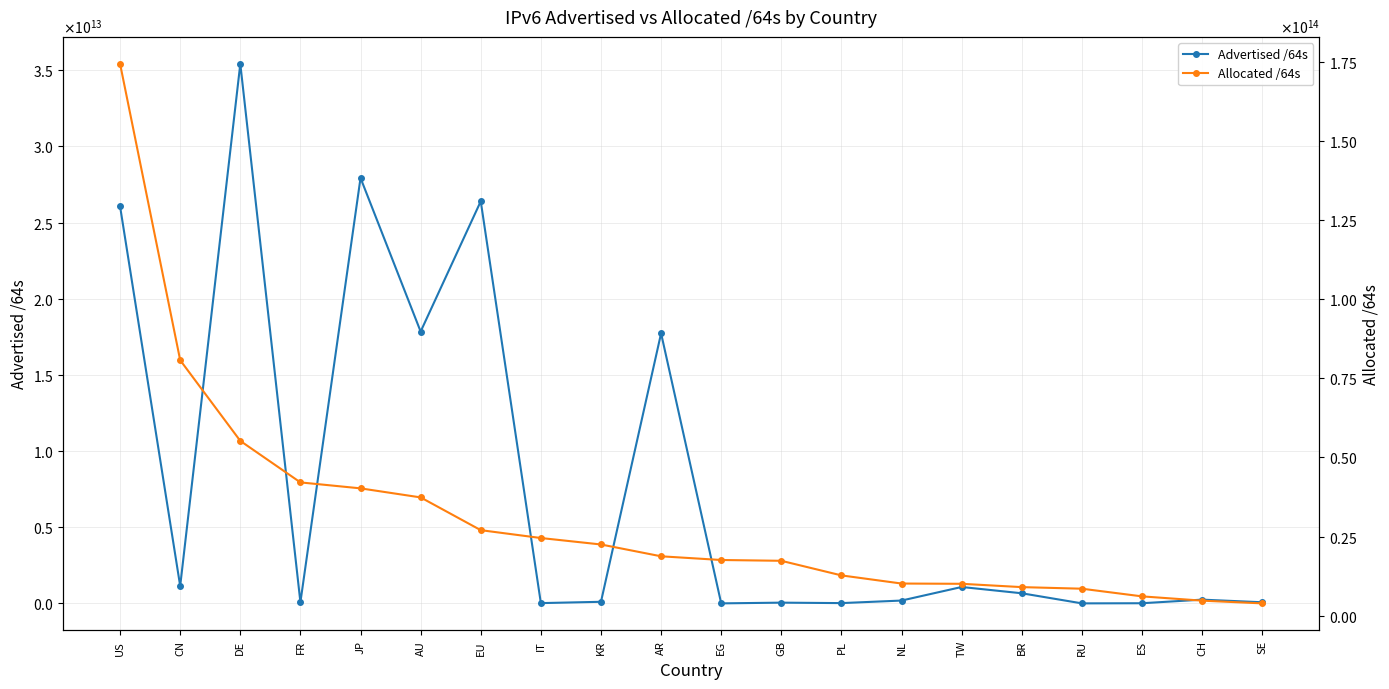

Which series has the largest range (max minus min)?

Allocated /64s